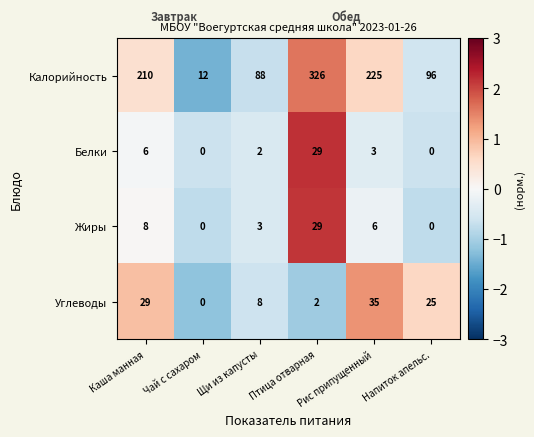

How many positive values does the Углеводы series have?

5